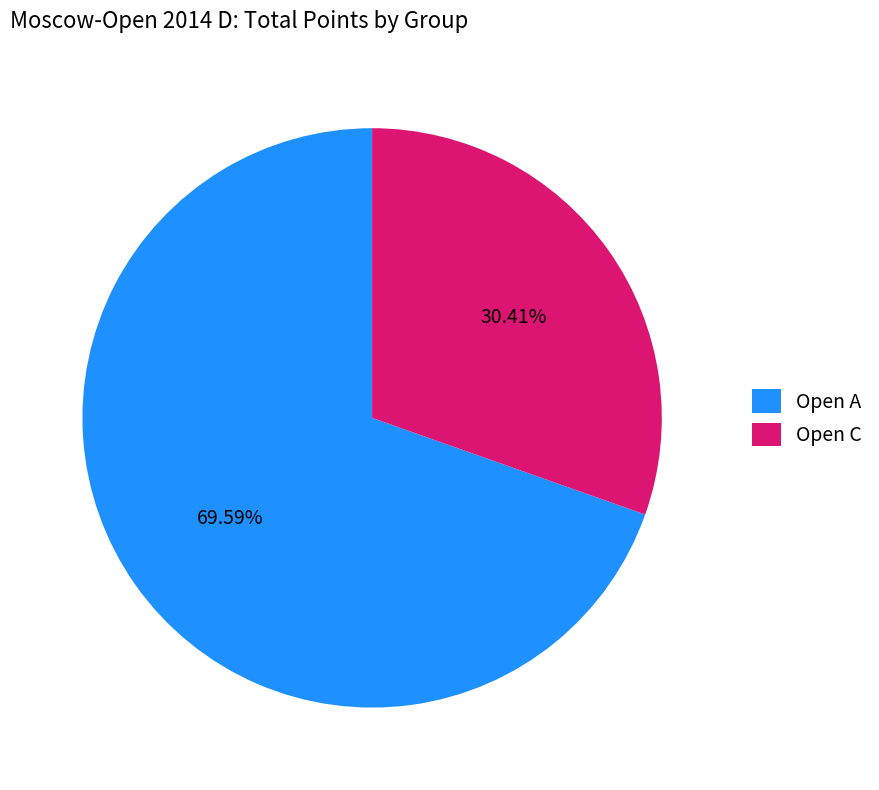

Rank the categories by value from highest to lowest.

Open A, Open C